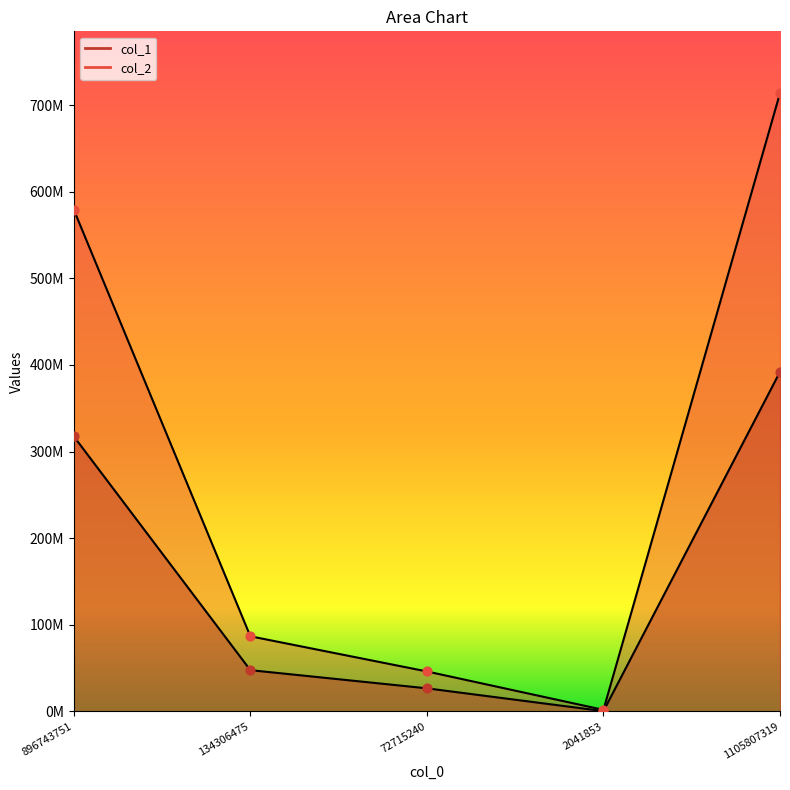

At how many categories does at least one series exceed 20749218?

4